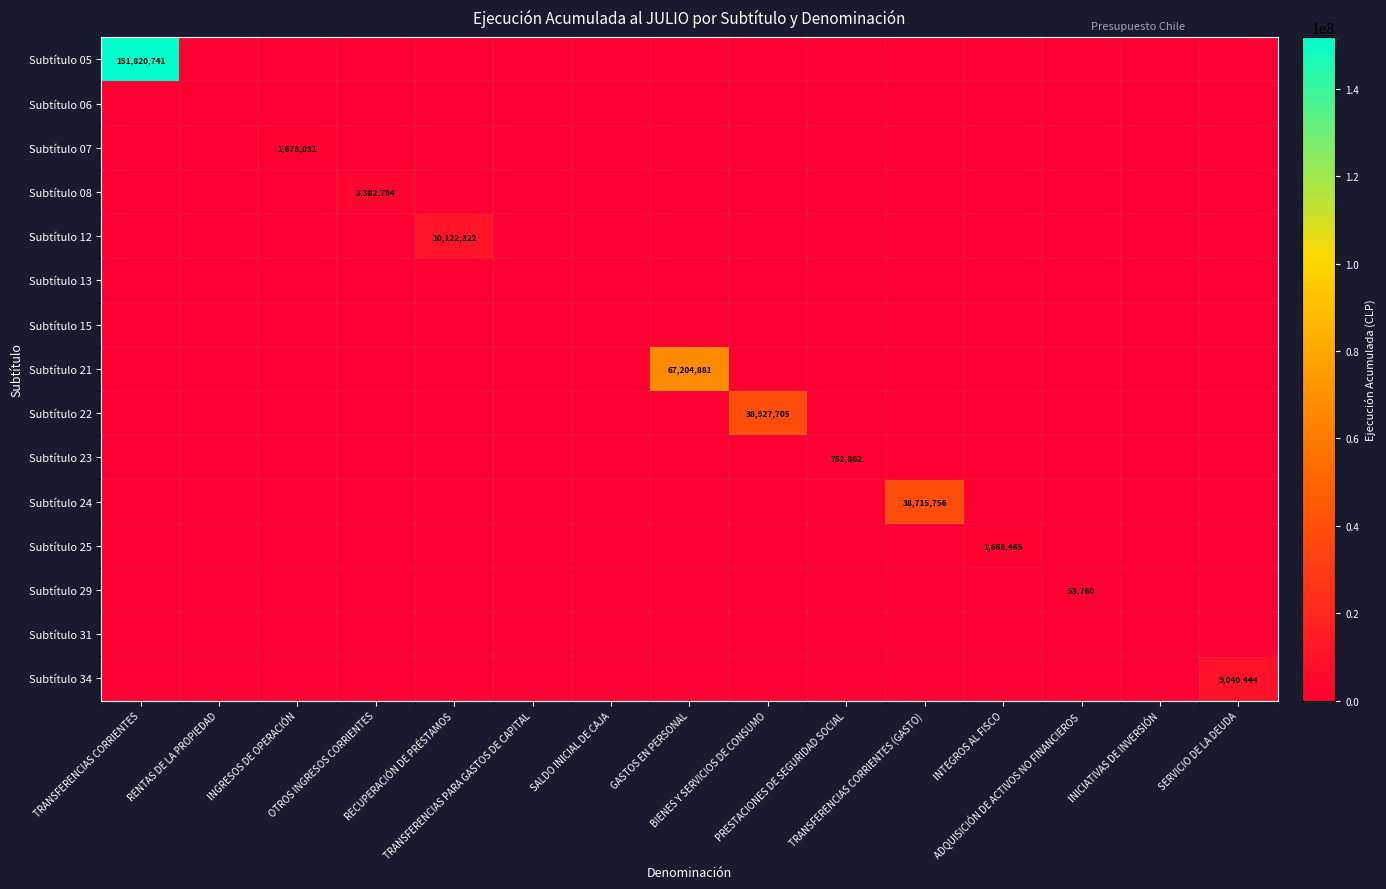

Which label corresponds to the smallest value in the chart?

RENTAS DE LA PROPIEDAD